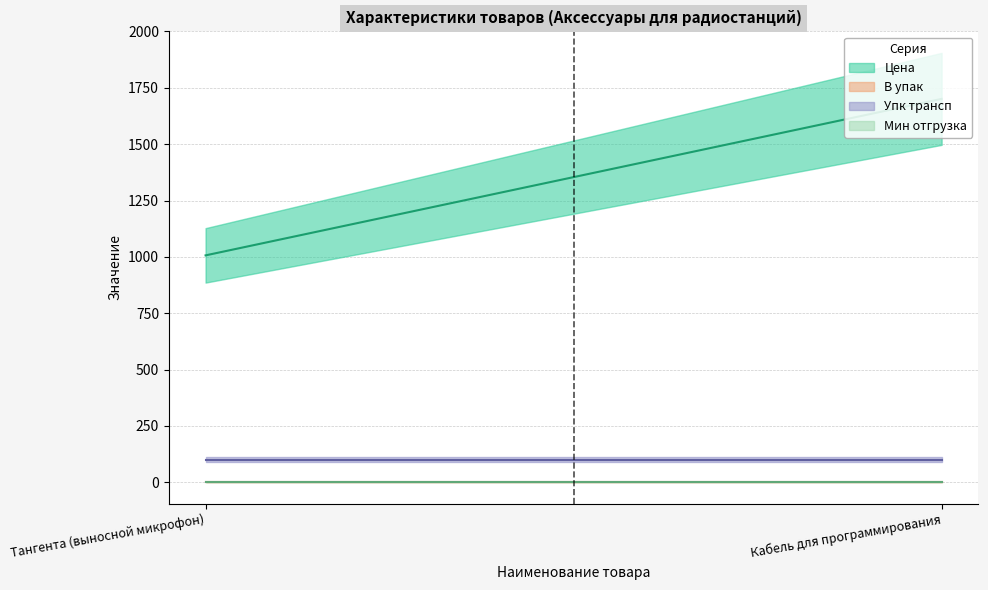

At which category does the chart reach its minimum across all series?

Тангента (выносной микрофон)